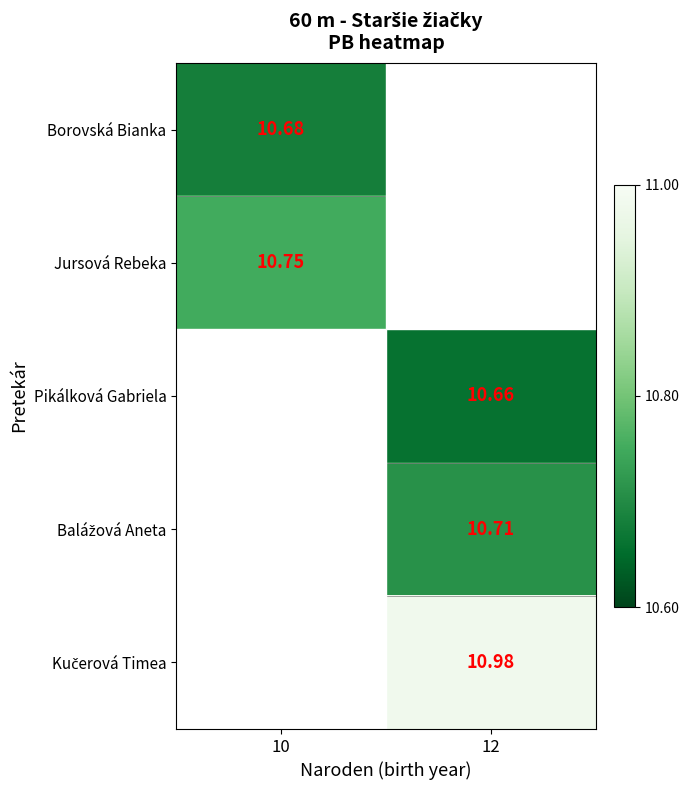

Is it true that Balážová Aneta equals 10.7 at 12?

True